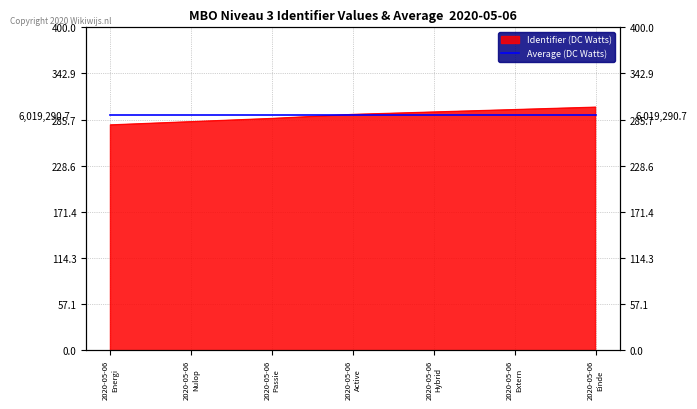

How many lines are shown in the chart?

1